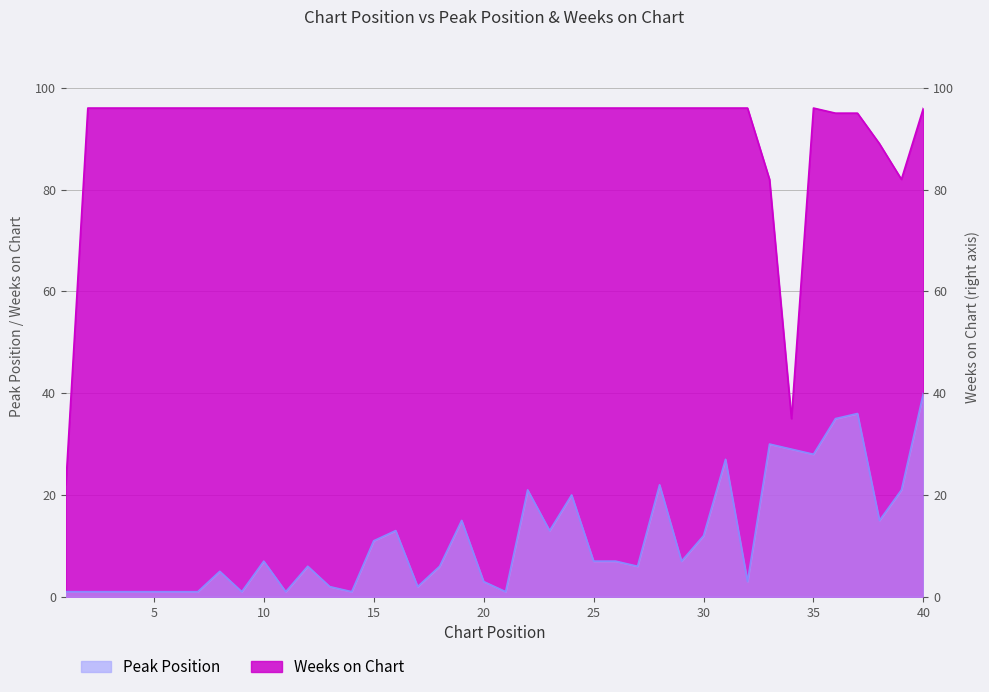

True or false: Weeks on Chart and Peak Position cross at least once.

False